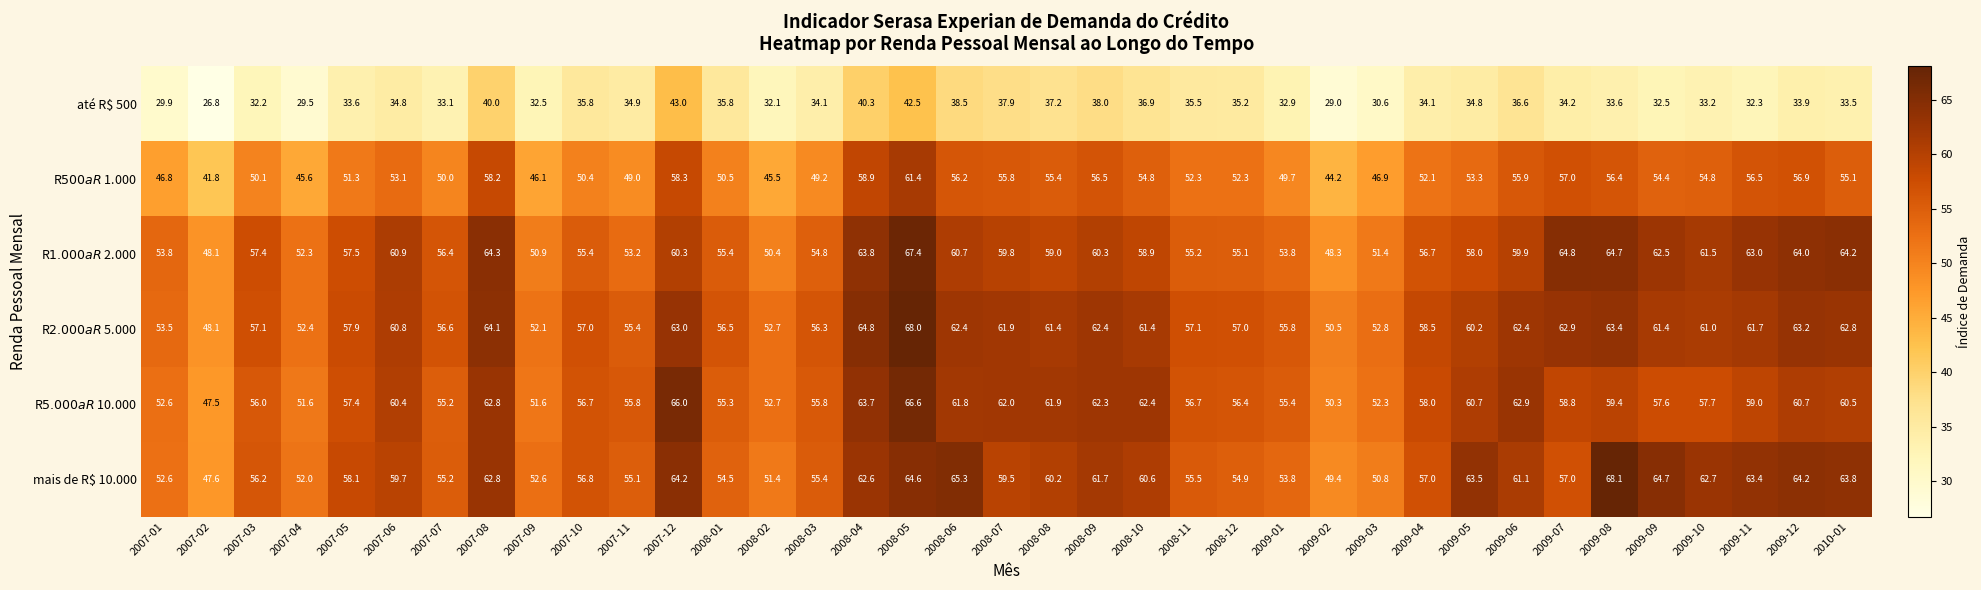

What is the sum of all mais de R$ 10.000 values?

2158.6